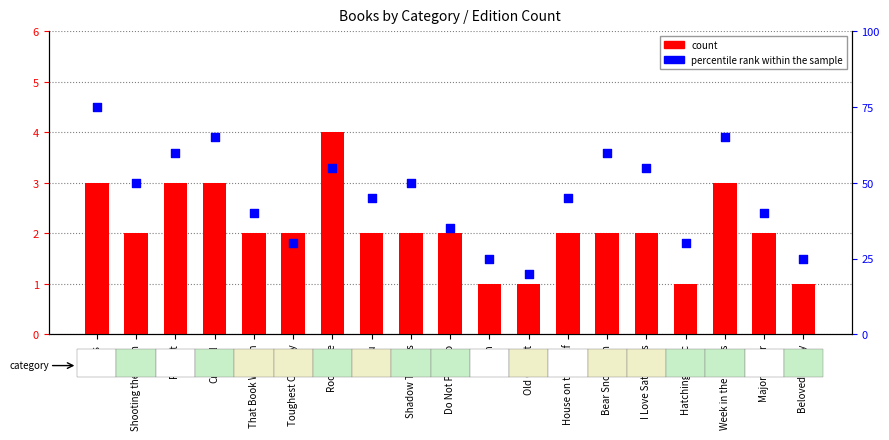

Which series has the widest spread of Y values?

percentile rank within the sample